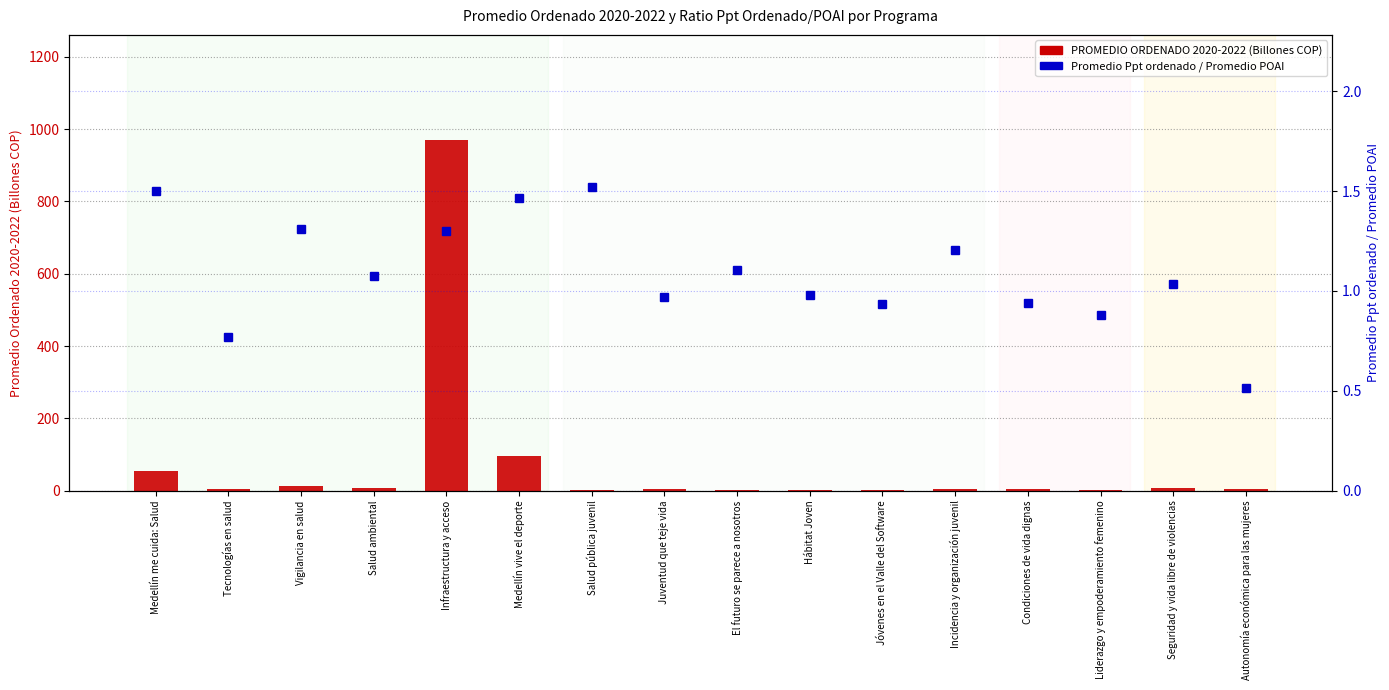

At Vigilancia en salud, list the series in order from largest to smallest.

PROMEDIO ORDENADO 2020-2022 (Billions COP), Promedio Ppt ordenado / Promedio POAI